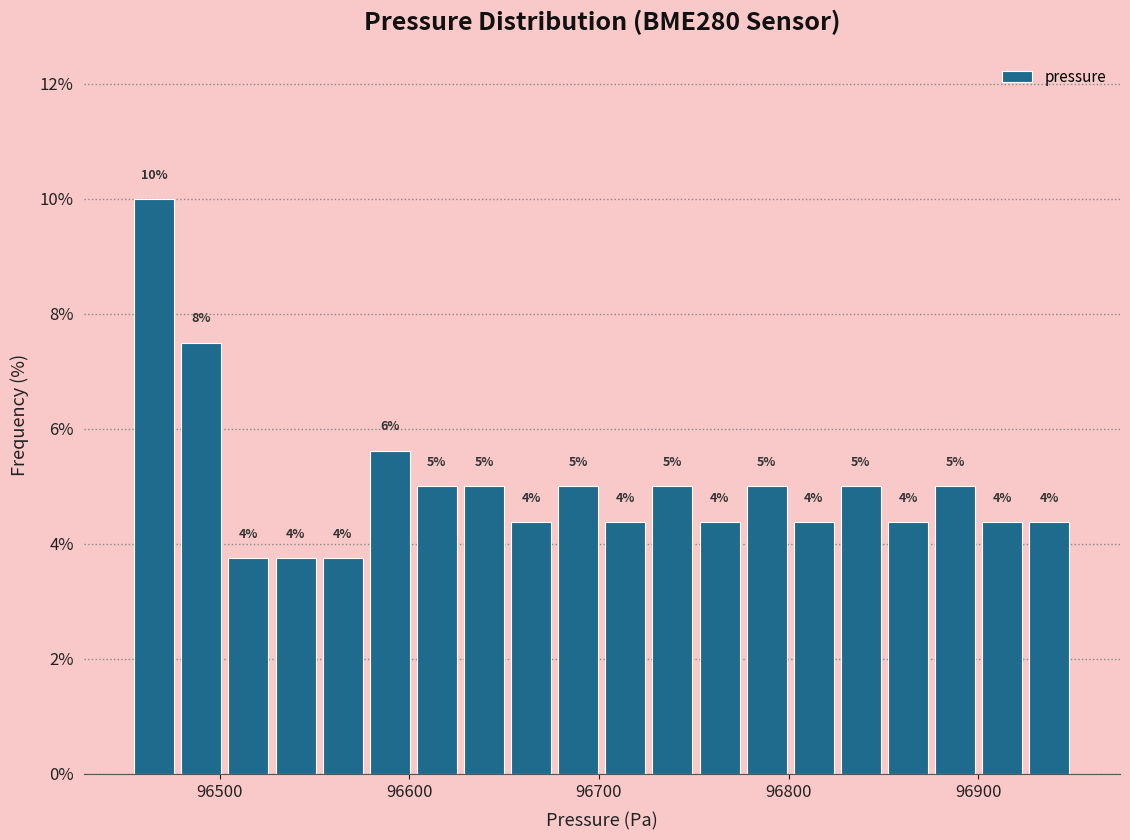

Read against the x-axis, roughly where is the centre of the tallest bar?

96470